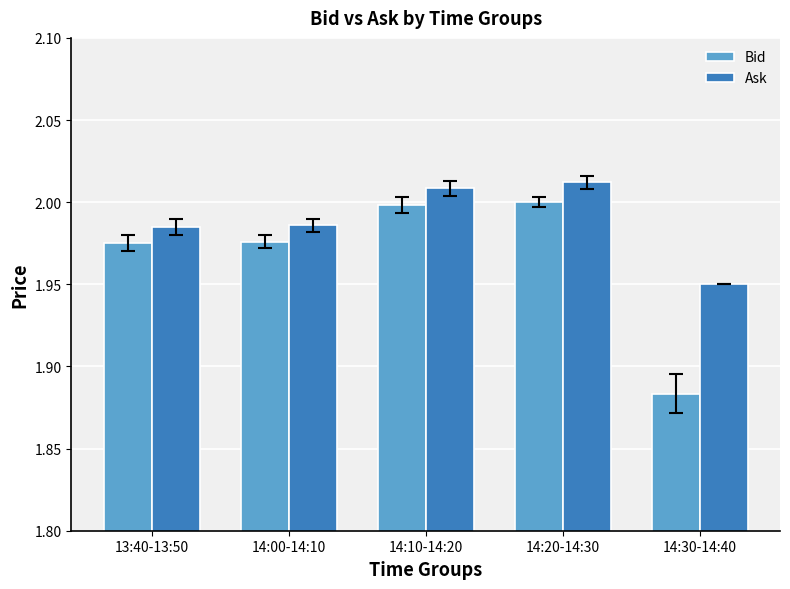

At which category does the chart reach its peak across all series?

14:20-14:30